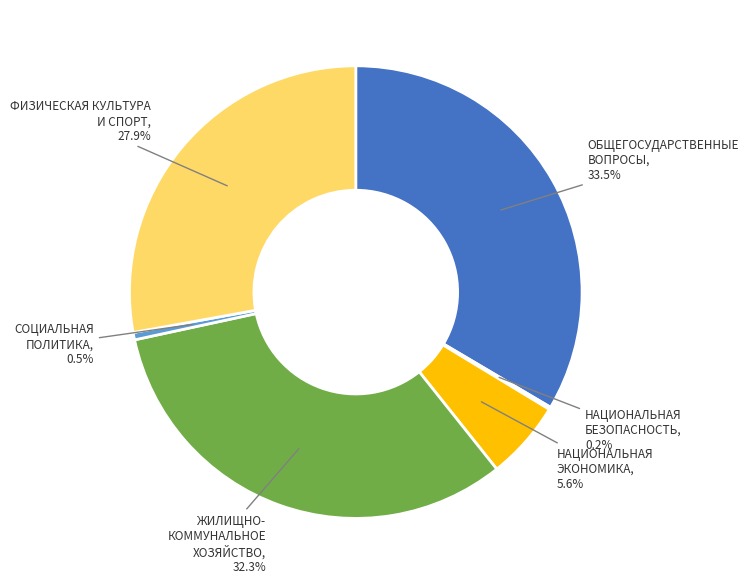

What portion of the pie excludes СОЦИАЛЬНАЯ ПОЛИТИКА?

99.5%